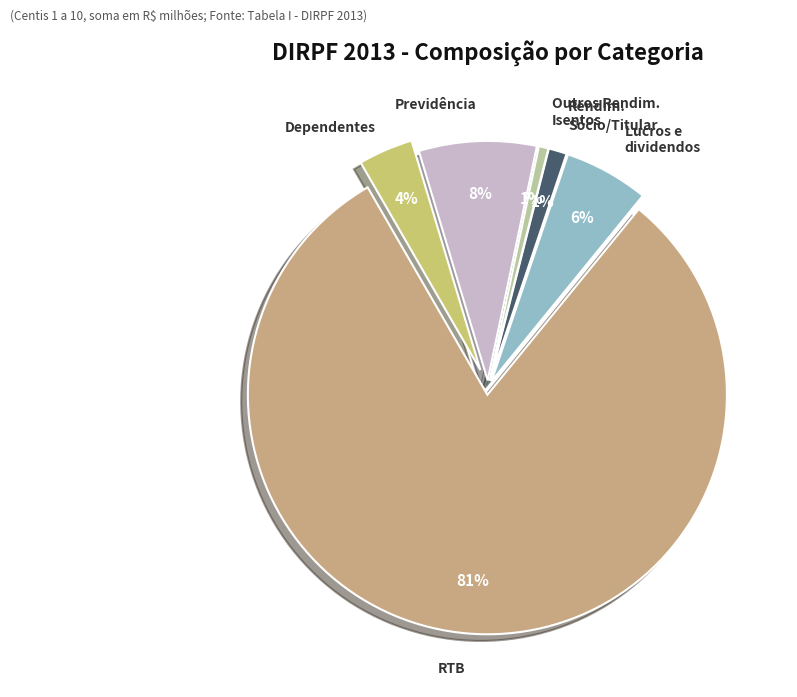

Count the number of slices in the pie.

6